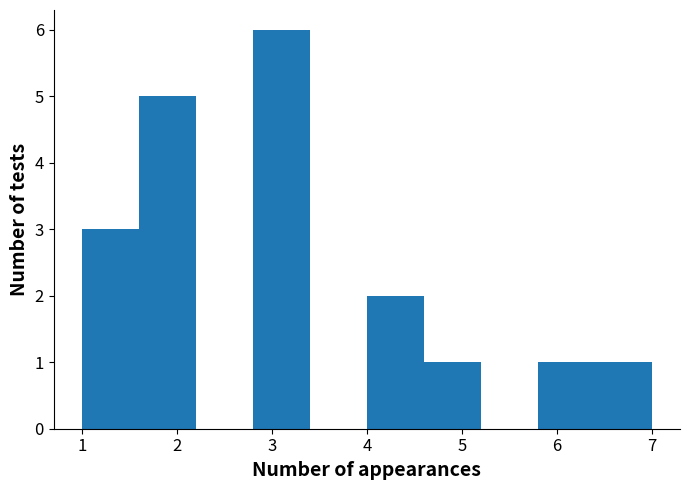

Over which range of the x-axis is the bar tallest?

2.8 to 3.4